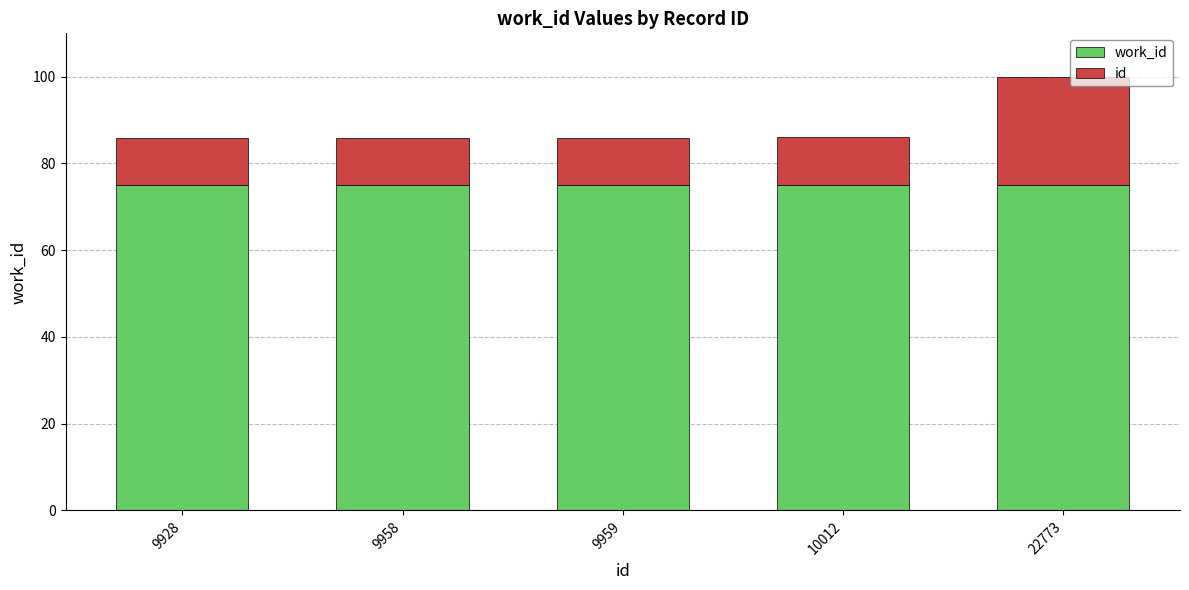

What is the total value across all series at 9958?

85.9